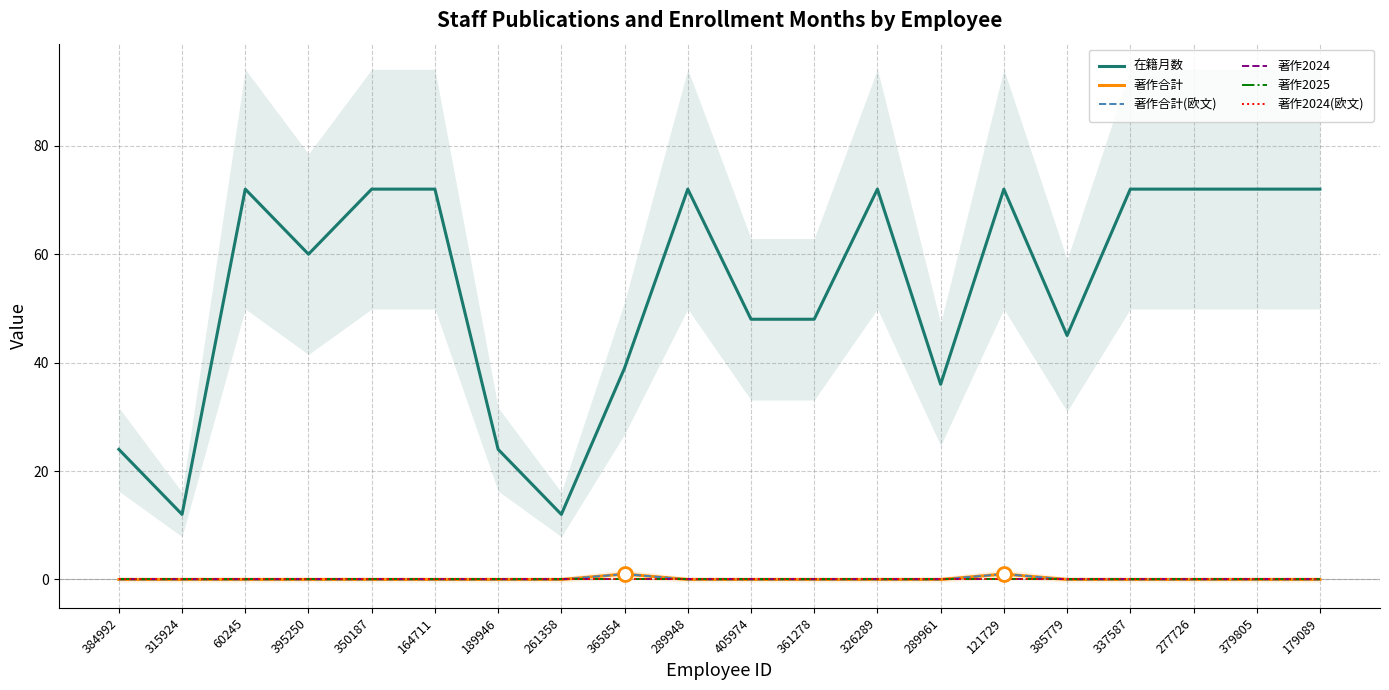

What position from the right is 164711?

15